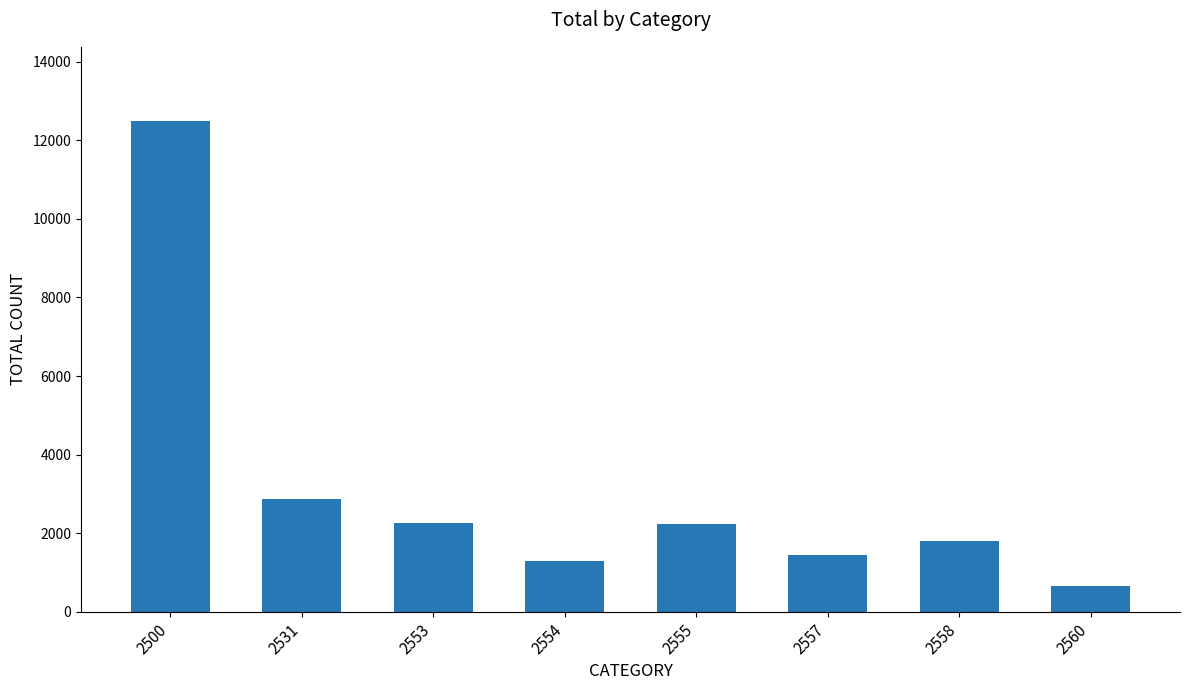

What is the sum of all values?

25014